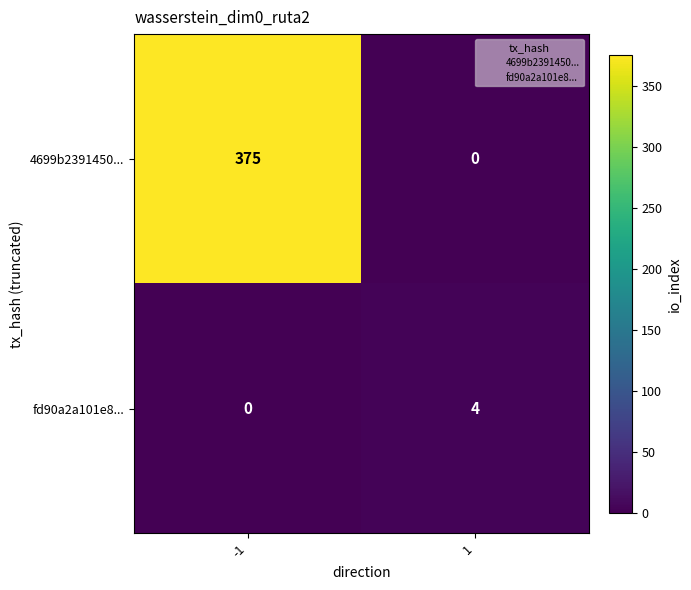

List the series in order of their overall mean, highest first.

4699b2391450..., fd90a2a101e8...